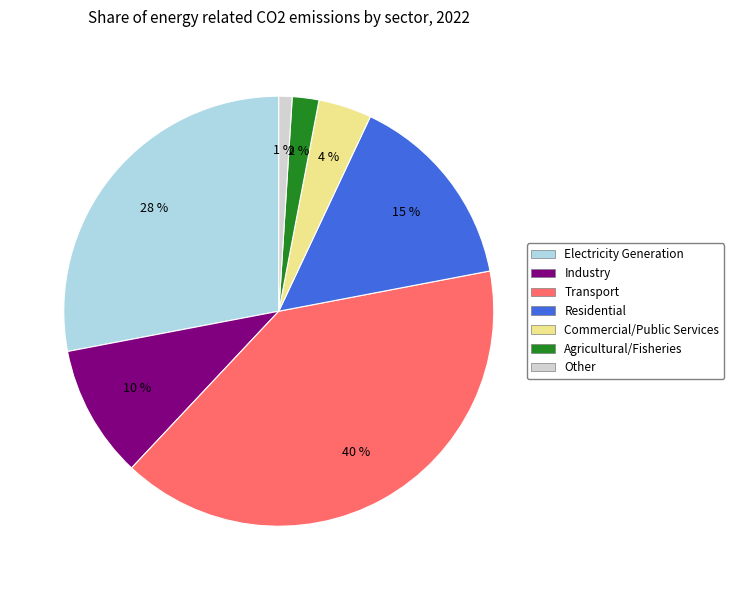

Which slice is the largest?

Transport